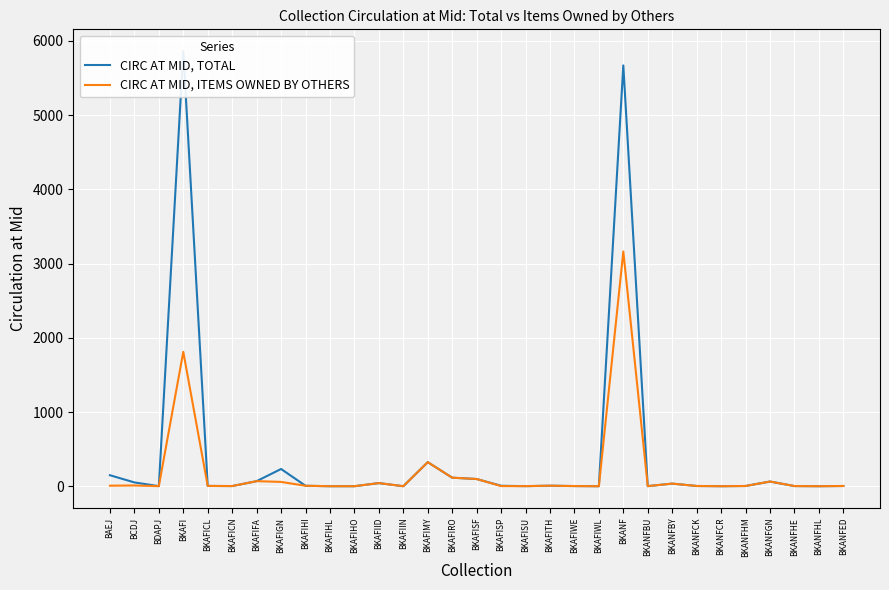

How many values in the CIRC AT MID, ITEMS OWNED BY OTHERS series are below 4?

13